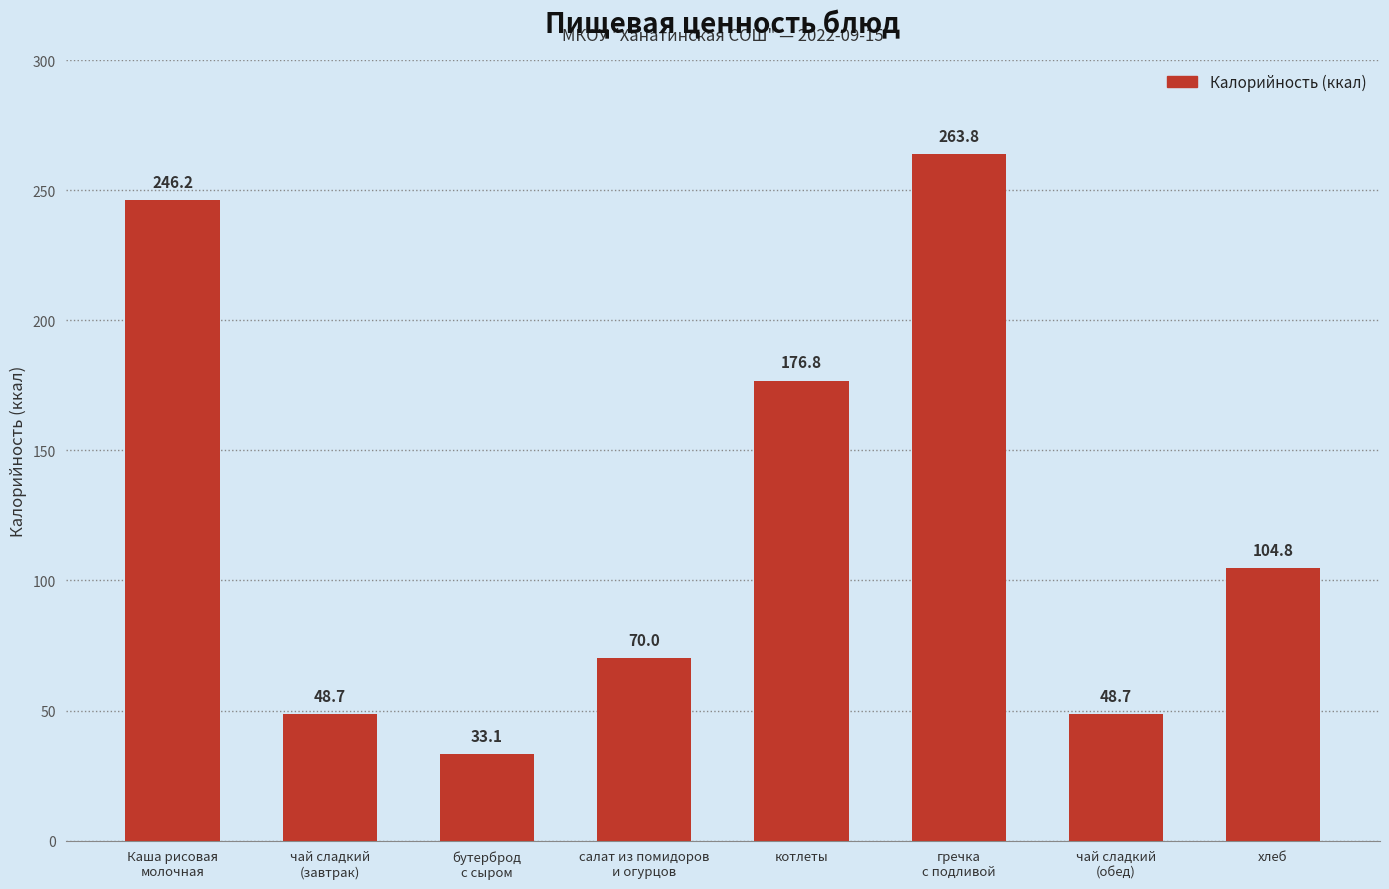

What is the sum of the values at котлеты and чай сладкий
(завтрак)?

225.4